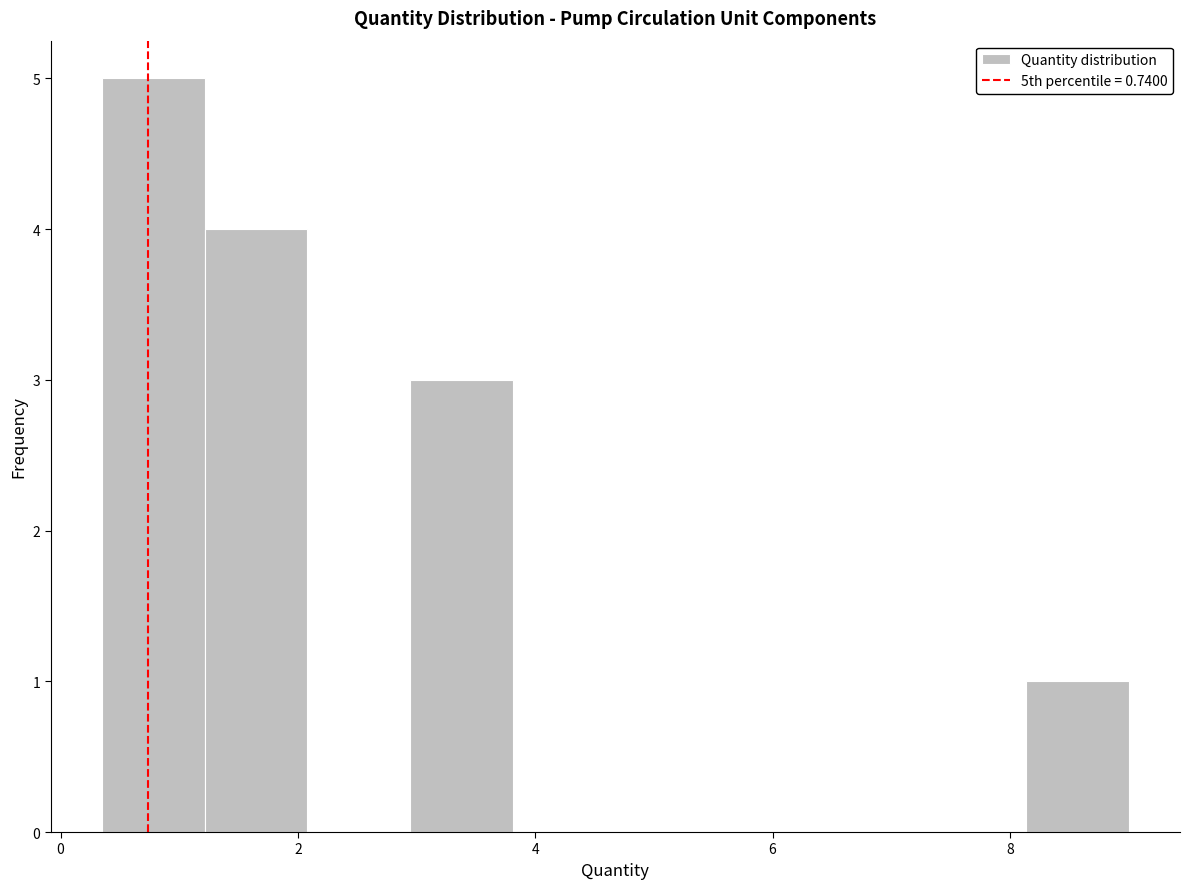

What is the height of the bar covering 8.2 to 9.0 on the x-axis? Neither the bar edges nor the heights are printed on the chart, so give them approximately, as read against the axes.

1